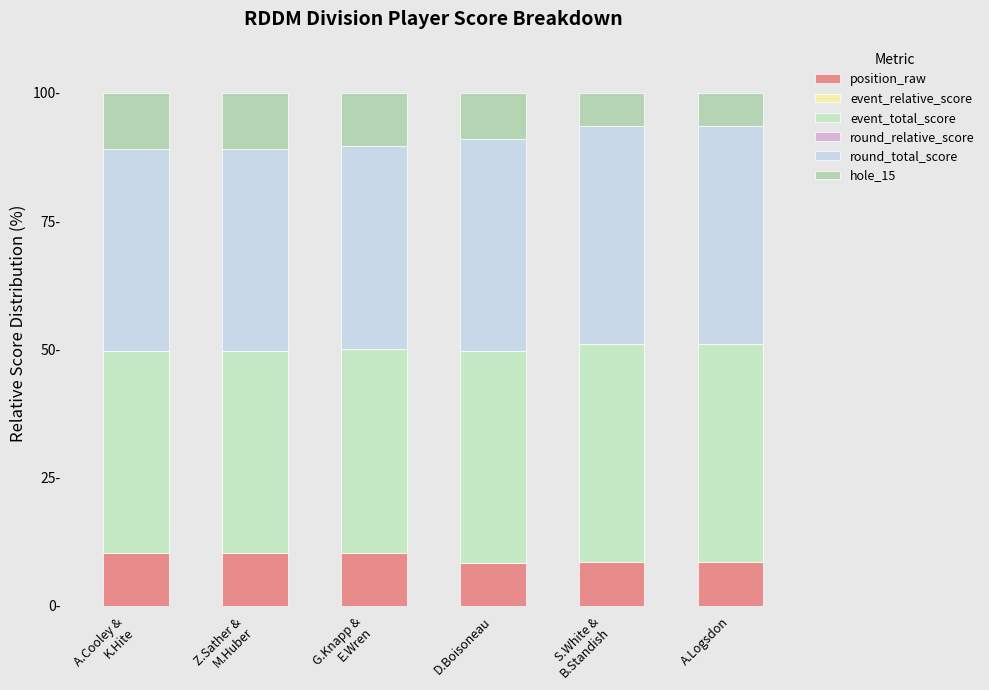

At which label does position_raw reach its peak?

G.Knapp &
E.Wren